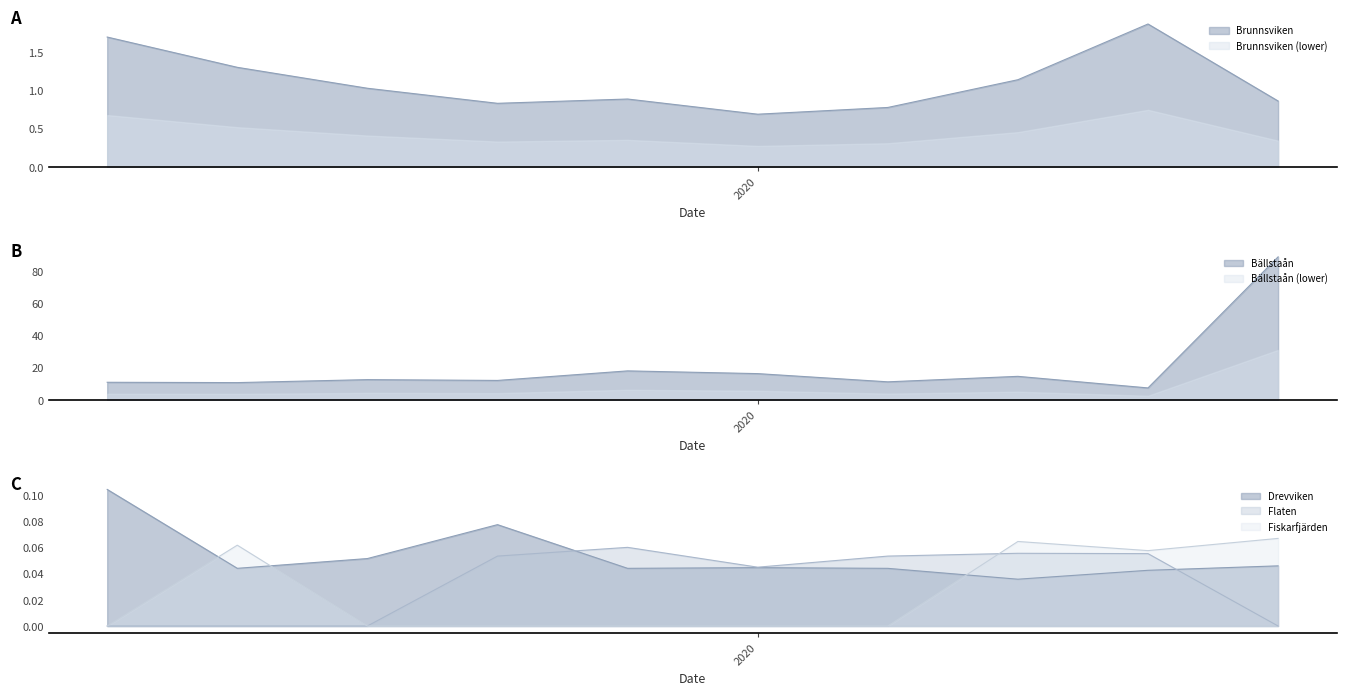

What is the sum of the Bällstaån values at 2022 and 2015?

25.7